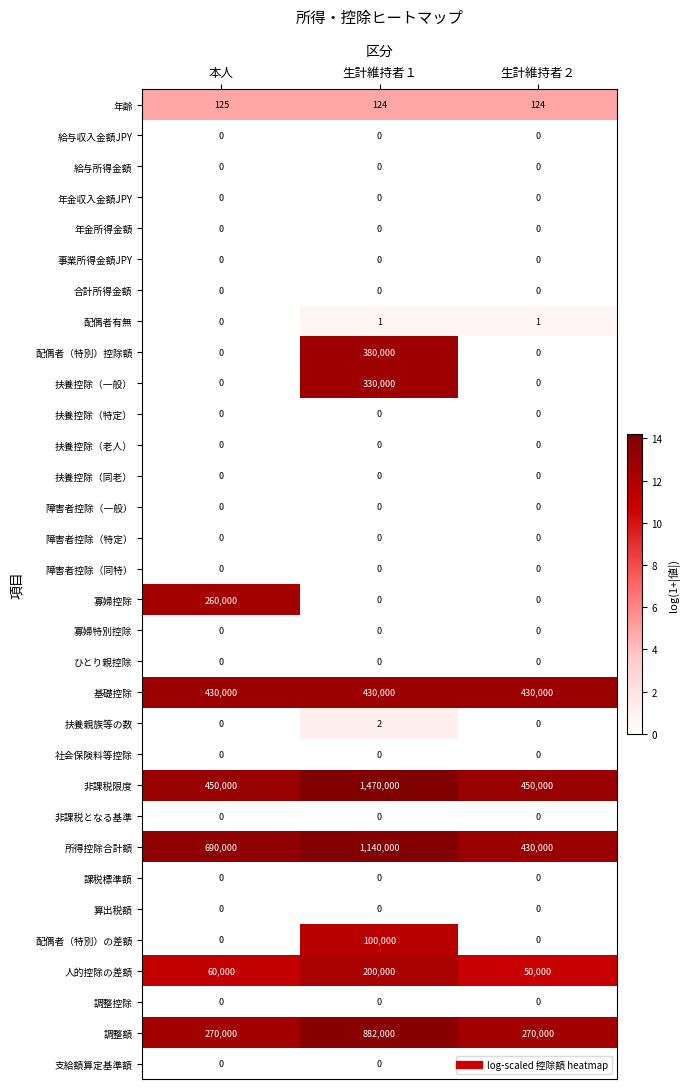

What is the maximum value shown in the chart?

1470000